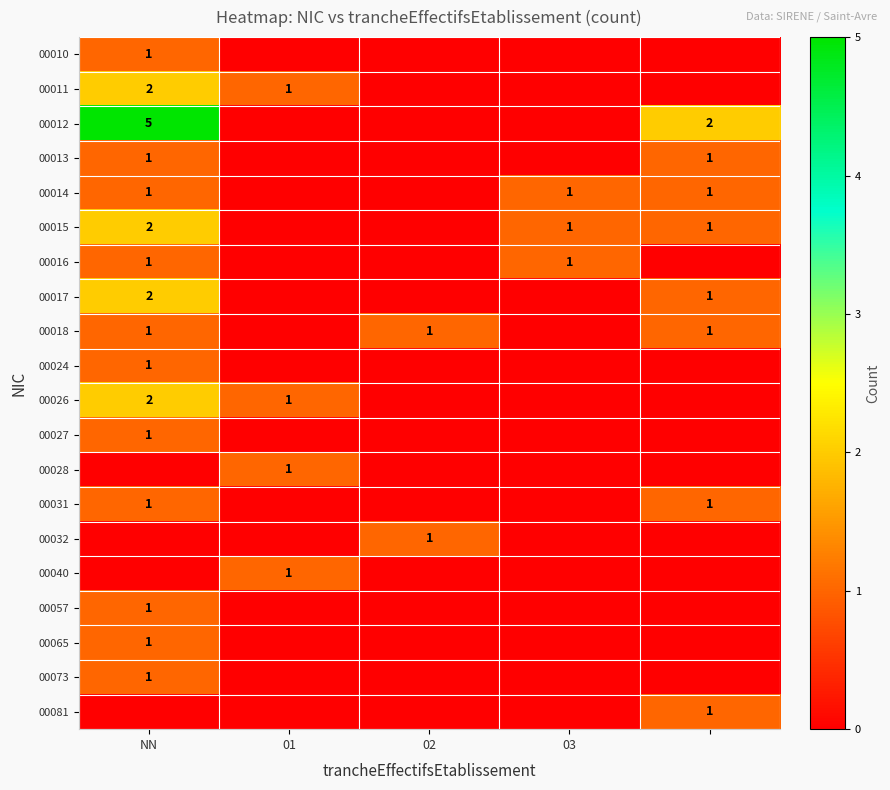

True or false: 00065 has a value of 1 at NN.

True